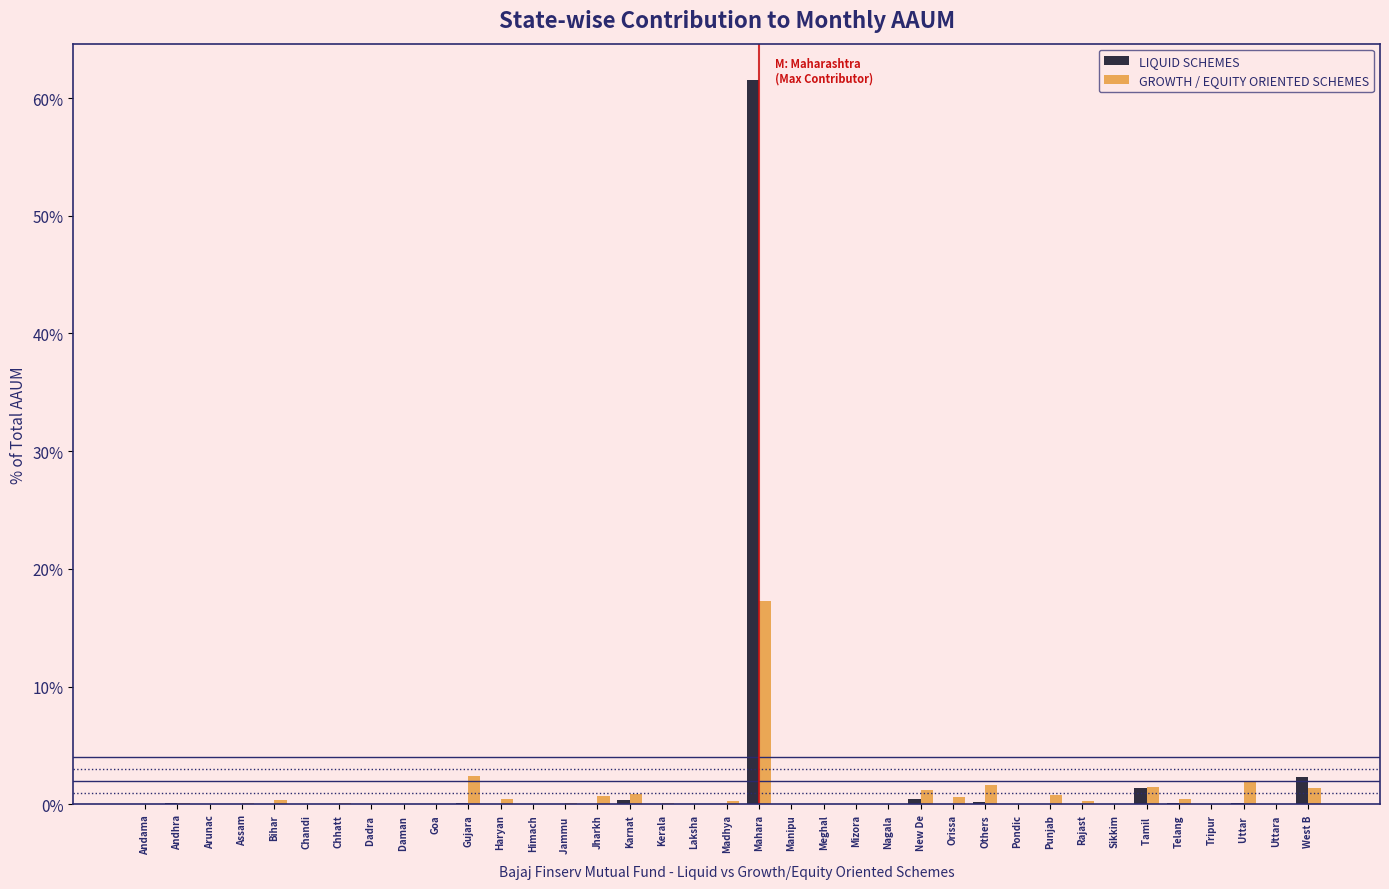

The GROWTH / EQUITY ORIENTED SCHEMES series shows 0.0 at Tripur. True or false?

True